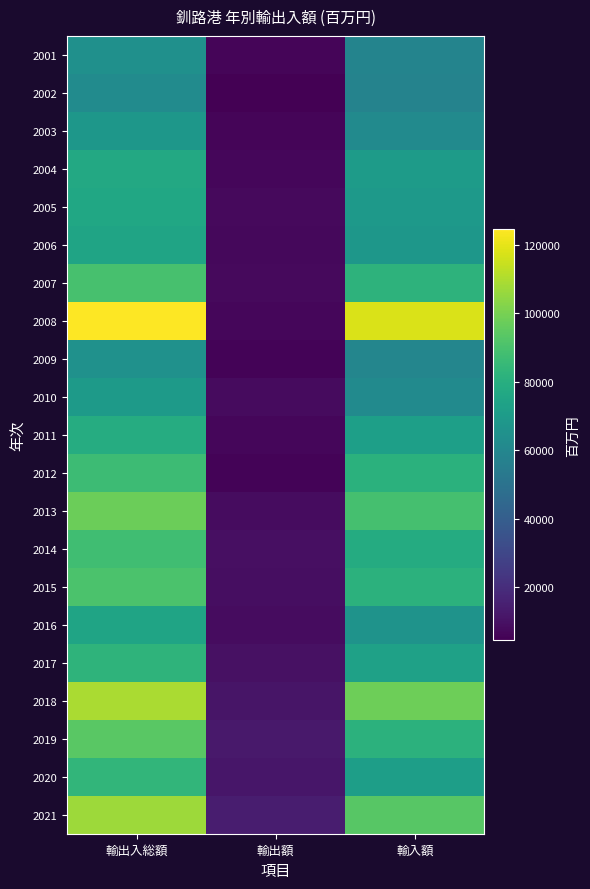

Reading left to right, extract all data points from this chart.

2001: 輸出入総額=64918	輸出額=6214	輸入額=58704
2002: 輸出入総額=62290	輸出額=4376	輸入額=57914
2003: 輸出入総額=67999	輸出額=6220	輸入額=61779
2004: 輸出入総額=77084	輸出額=6690	輸入額=70394
2005: 輸出入総額=76073	輸出額=7296	輸入額=68777
2006: 輸出入総額=74795	輸出額=6969	輸入額=67826
2007: 輸出入総額=89449	輸出額=7428	輸入額=82021
2008: 輸出入総額=124572	輸出額=6647	輸入額=117925
2009: 輸出入総額=65123	輸出額=5745	輸入額=59378
2010: 輸出入総額=69766	輸出額=7677	輸入額=62089
2011: 輸出入総額=78859	輸出額=6698	輸入額=72161
2012: 輸出入総額=86990	輸出額=5626	輸入額=81364
2013: 輸出入総額=97490	輸出額=8171	輸入額=89318
2014: 輸出入総額=87900	輸出額=9479	輸入額=78421
2015: 輸出入総額=90489	輸出額=8827	輸入額=81662
2016: 輸出入総額=74687	輸出額=8443	輸入額=66244
2017: 輸出入総額=82775	輸出額=9794	輸入額=72981
2018: 輸出入総額=109498	輸出額=11418	輸入額=98080
2019: 輸出入総額=93954	輸出額=12492	輸入額=81461
2020: 輸出入総額=83310	輸出額=11510	輸入額=71800
2021: 輸出入総額=107102	輸出額=13899	輸入額=93203